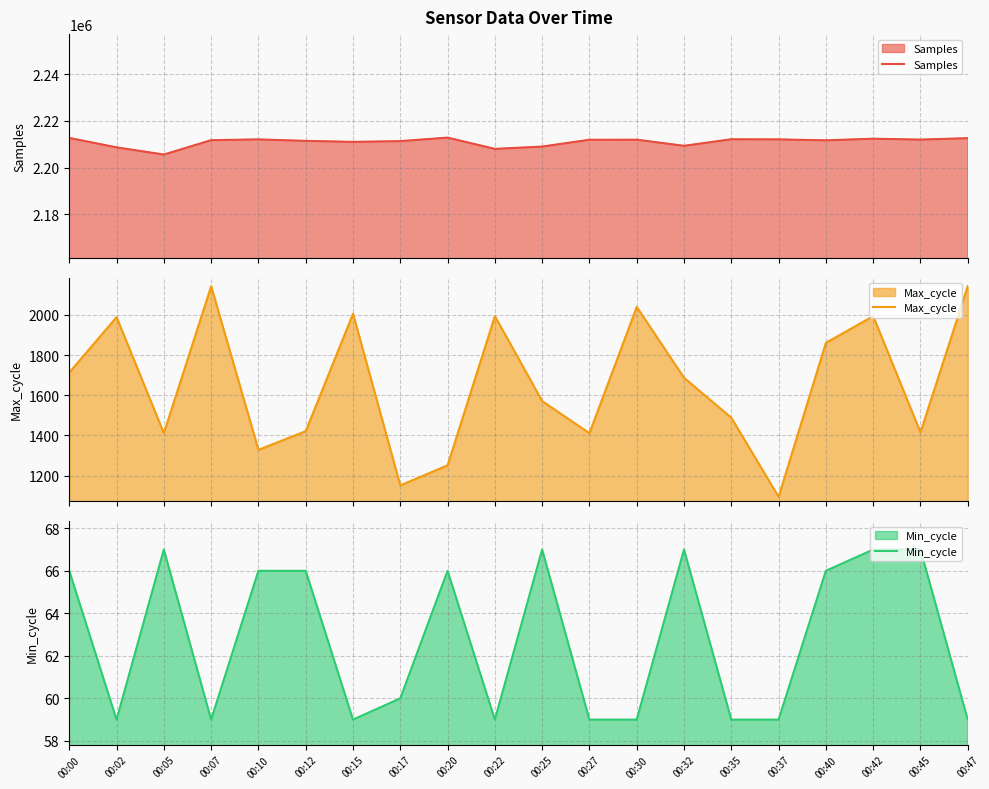

How many interior local peaks does the Samples series have?

5